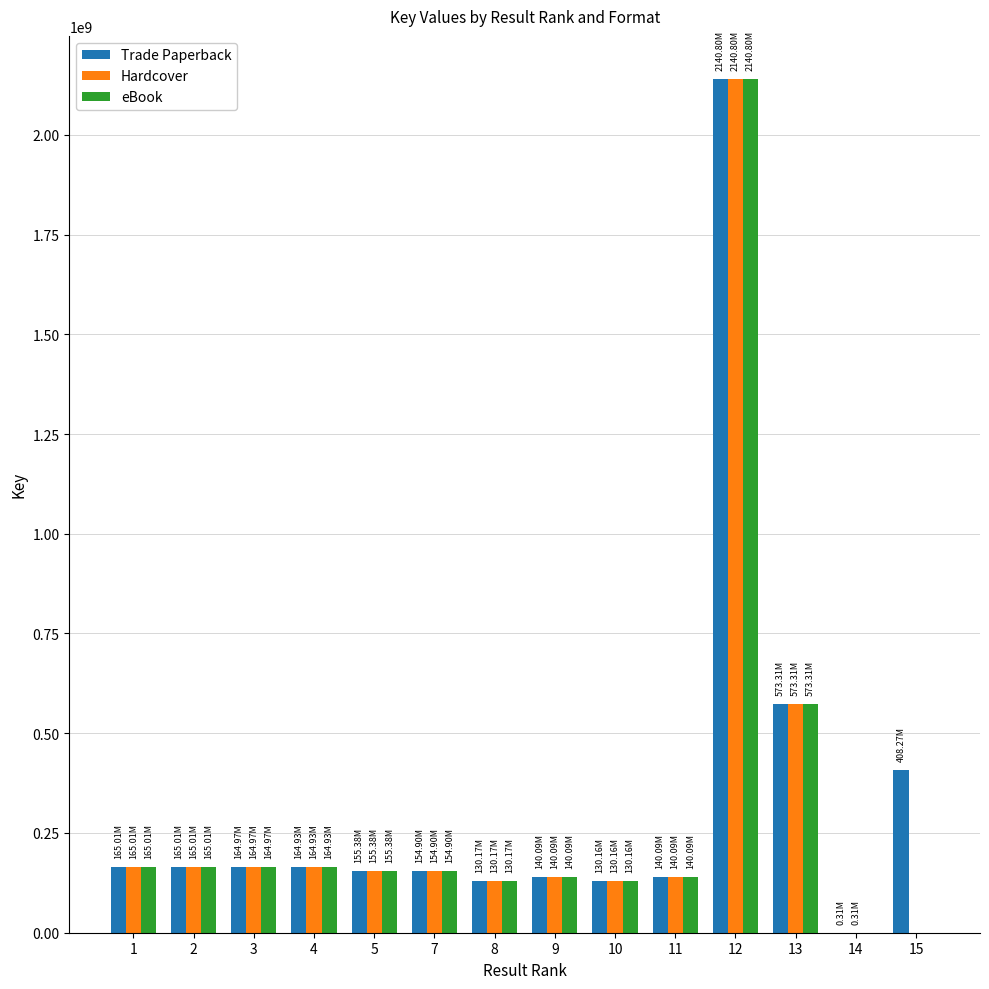

What is the highest value of the Trade Paperback series?

2140796522